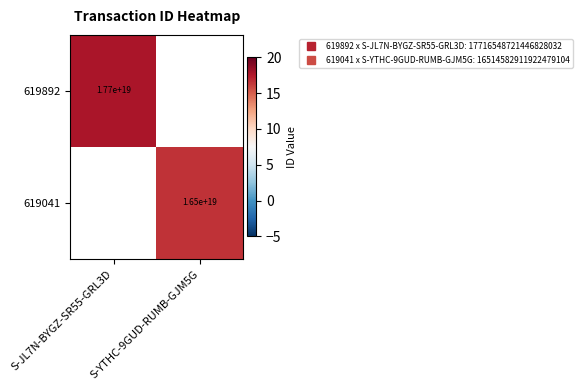

How many positive values does the 619892 series have?

1